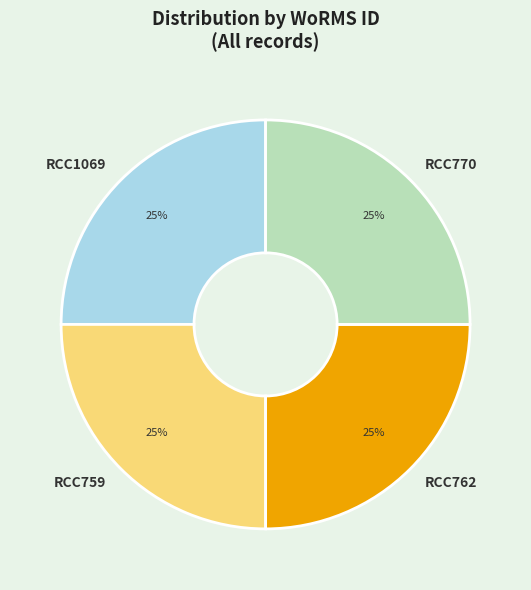

Count the number of slices in the pie.

4